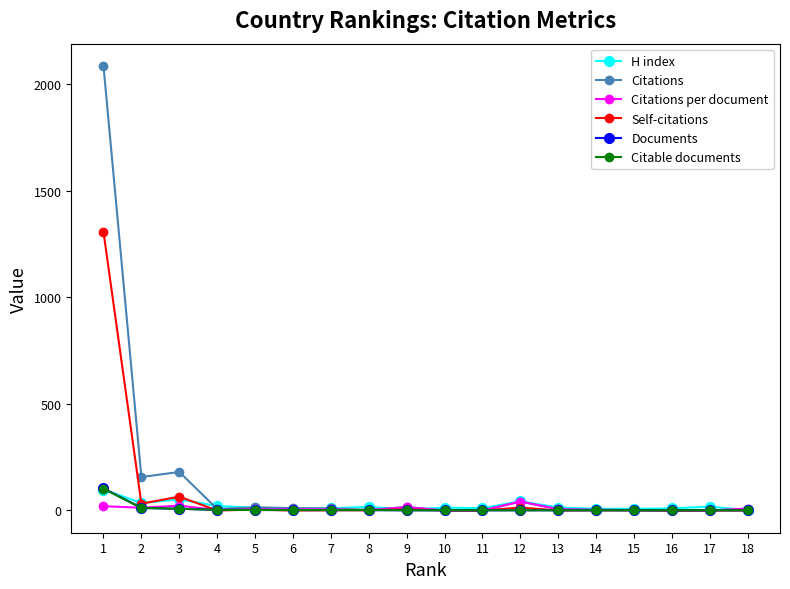

What is the approximate value of H index at 11?

11.0